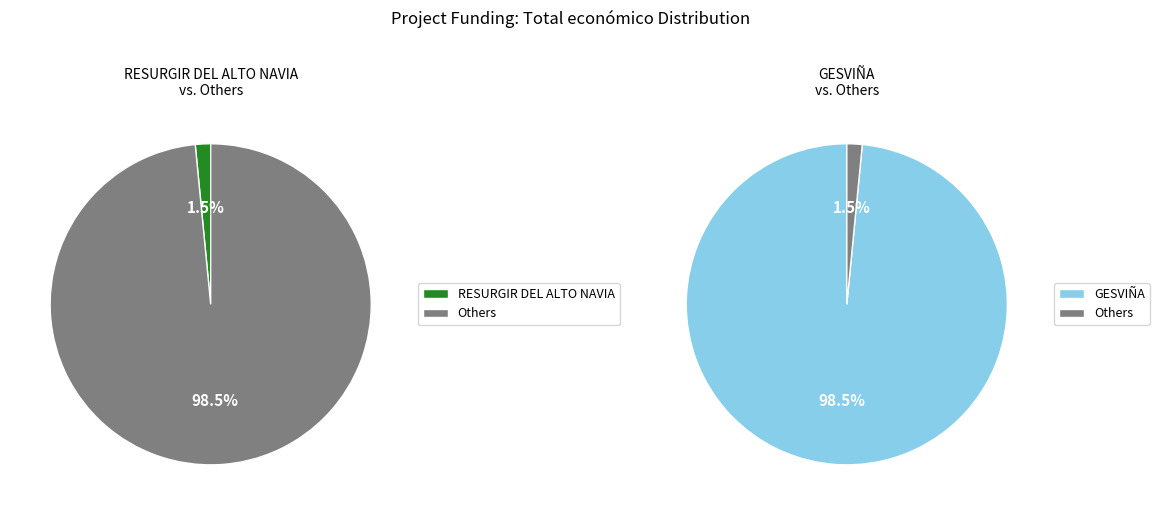

How many slices are in this pie chart?

2